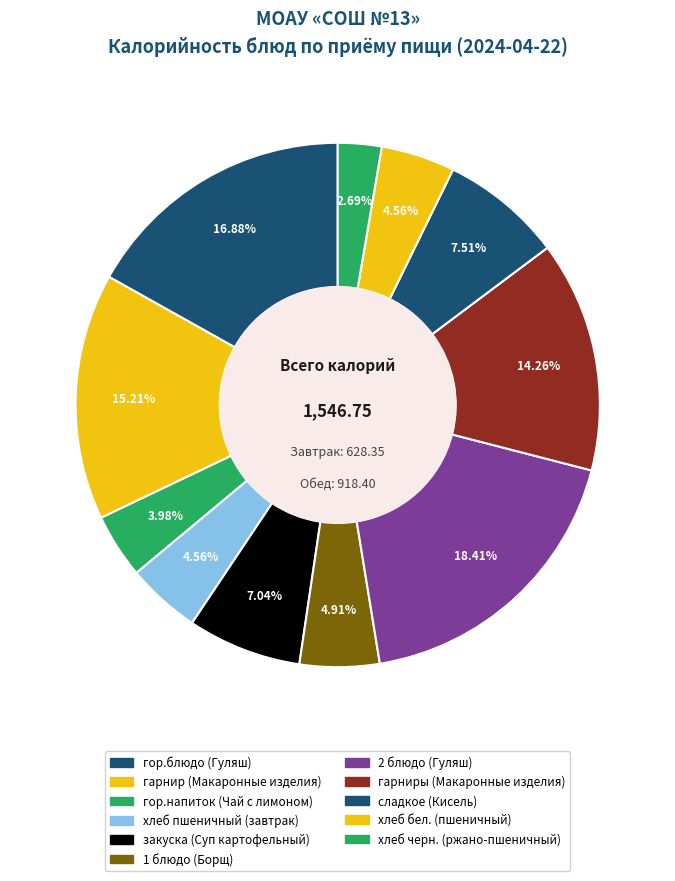

What is the change in value from гор.напиток (Чай с лимоном) to закуска (Суп картофельный)?

+47.2